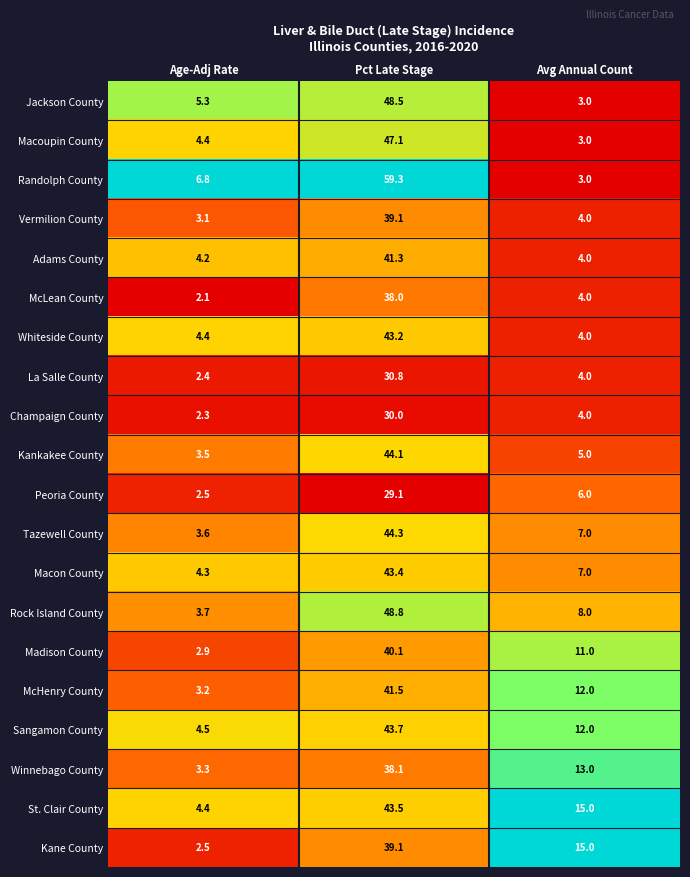

At which category does the chart reach its minimum across all series?

Age-Adj Rate